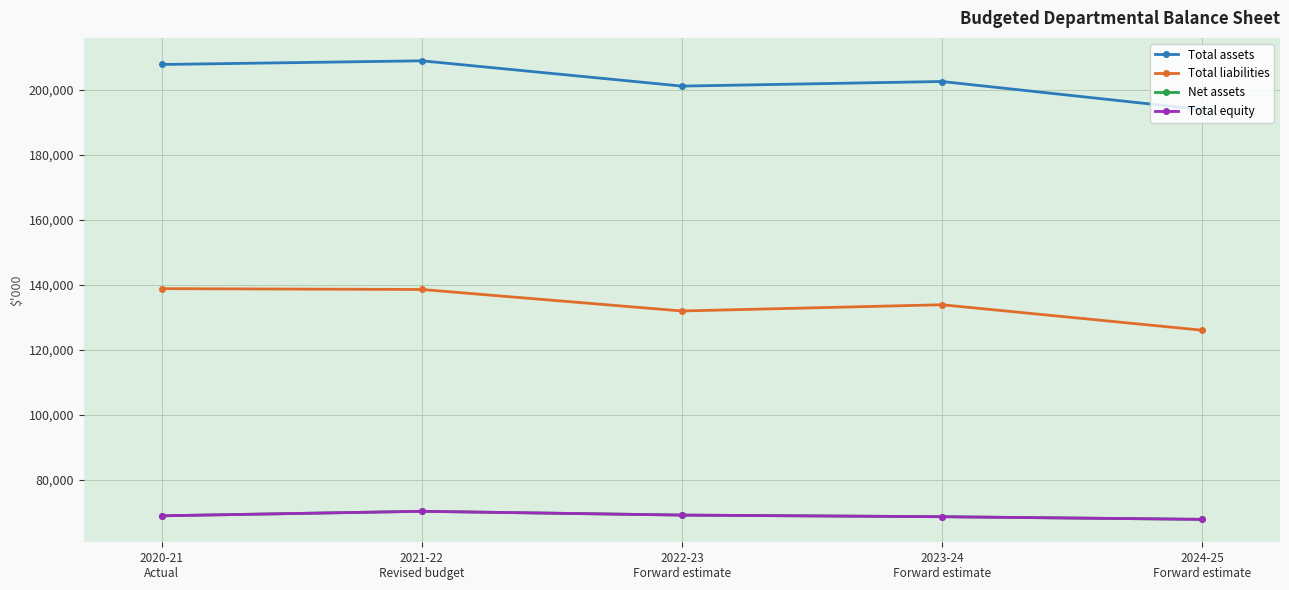

Reading left to right, list all the values displayed in this chart.

Total assets: 2020-21
Actual=207785	2021-22
Revised budget=208916	2022-23
Forward estimate=201135	2023-24
Forward estimate=202552	2024-25
Forward estimate=193912
Total liabilities: 2020-21
Actual=138832	2021-22
Revised budget=138575	2022-23
Forward estimate=131961	2023-24
Forward estimate=133878	2024-25
Forward estimate=126050
Net assets: 2020-21
Actual=68953	2021-22
Revised budget=70341	2022-23
Forward estimate=69174	2023-24
Forward estimate=68674	2024-25
Forward estimate=67862
Total equity: 2020-21
Actual=68953	2021-22
Revised budget=70341	2022-23
Forward estimate=69174	2023-24
Forward estimate=68674	2024-25
Forward estimate=67862